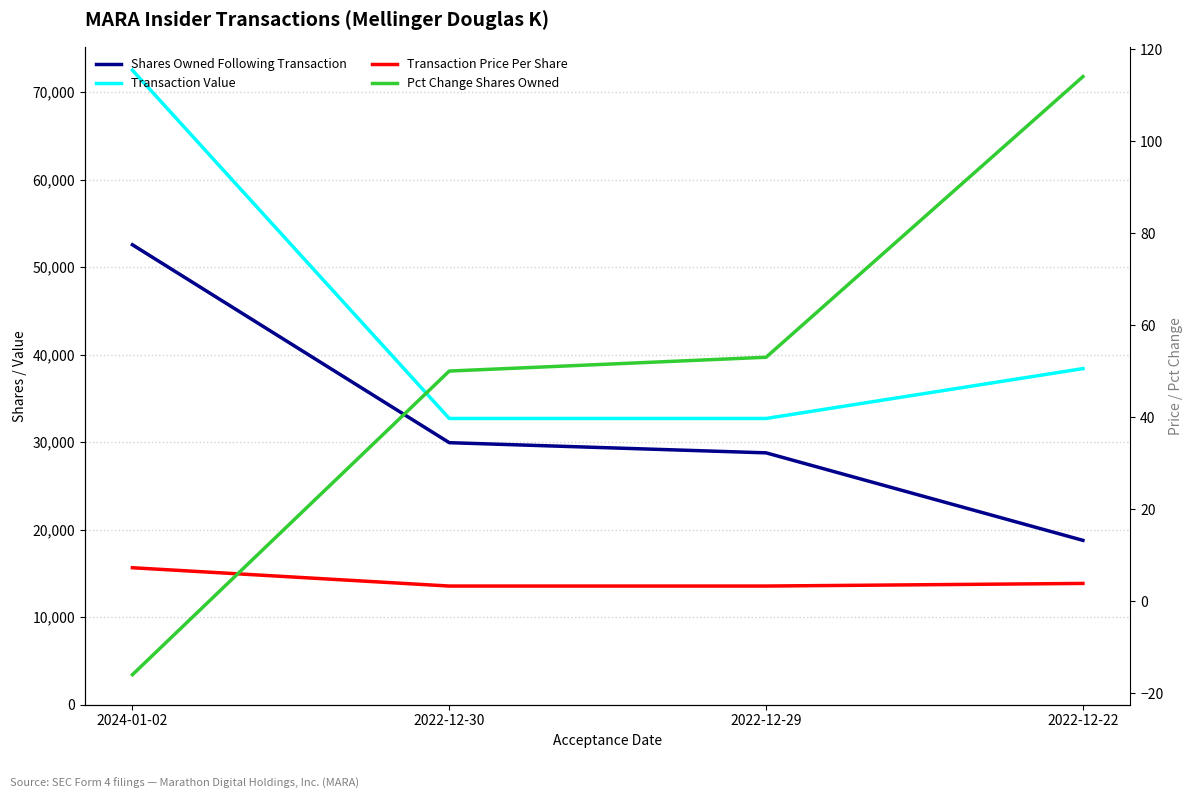

Is the value of Transaction Price Per Share at 2022-12-29 greater than the value of Shares Owned Following Transaction at 2022-12-29?

No